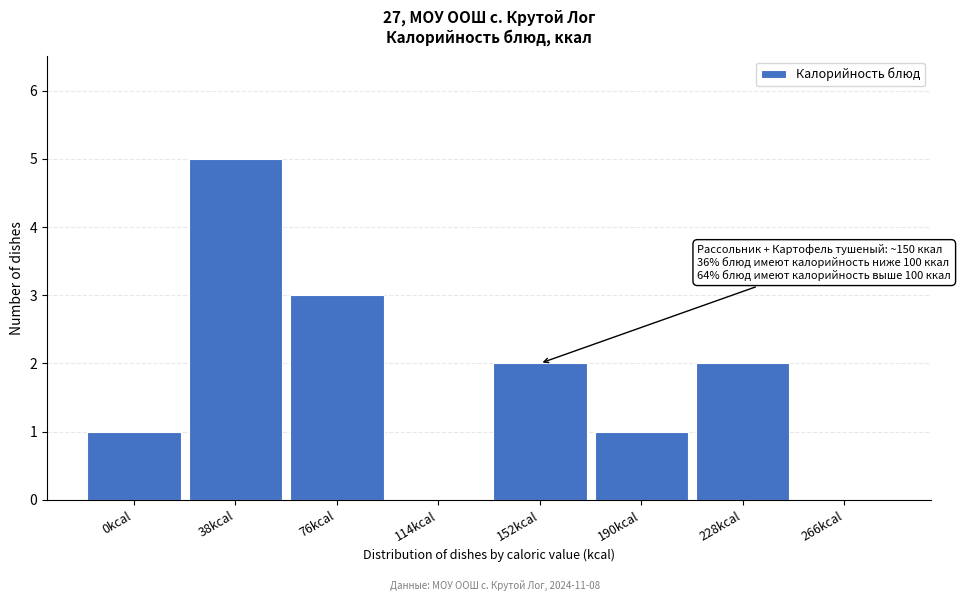

Reading left to right, list all the values displayed in this chart.

0kcal=1	38kcal=5	76kcal=3	114kcal=0	152kcal=2	190kcal=1	228kcal=2	266kcal=0